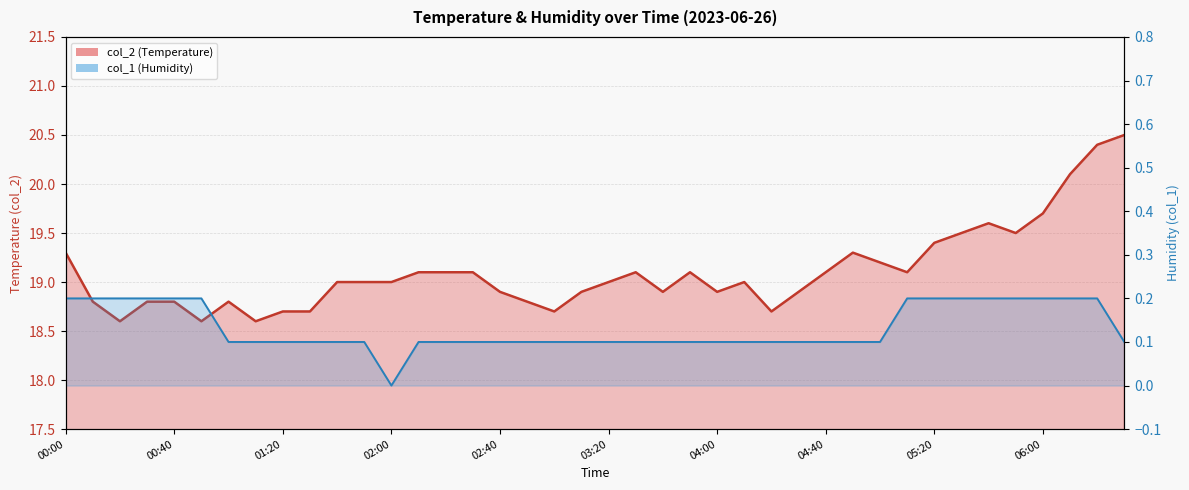

What is the difference between the maximum and second lowest values in the col_2 series?

1.9